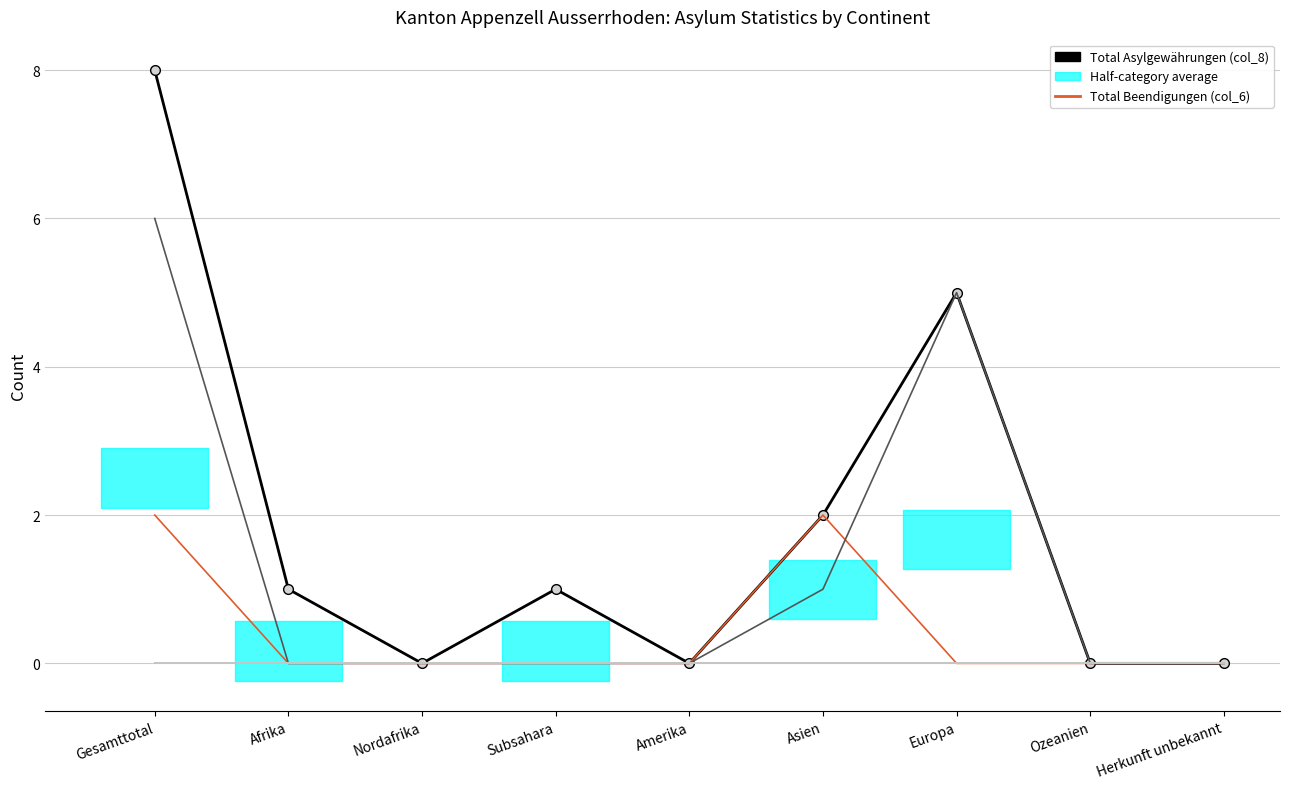

Which has a higher value, Subsahara or Europa?

Europa